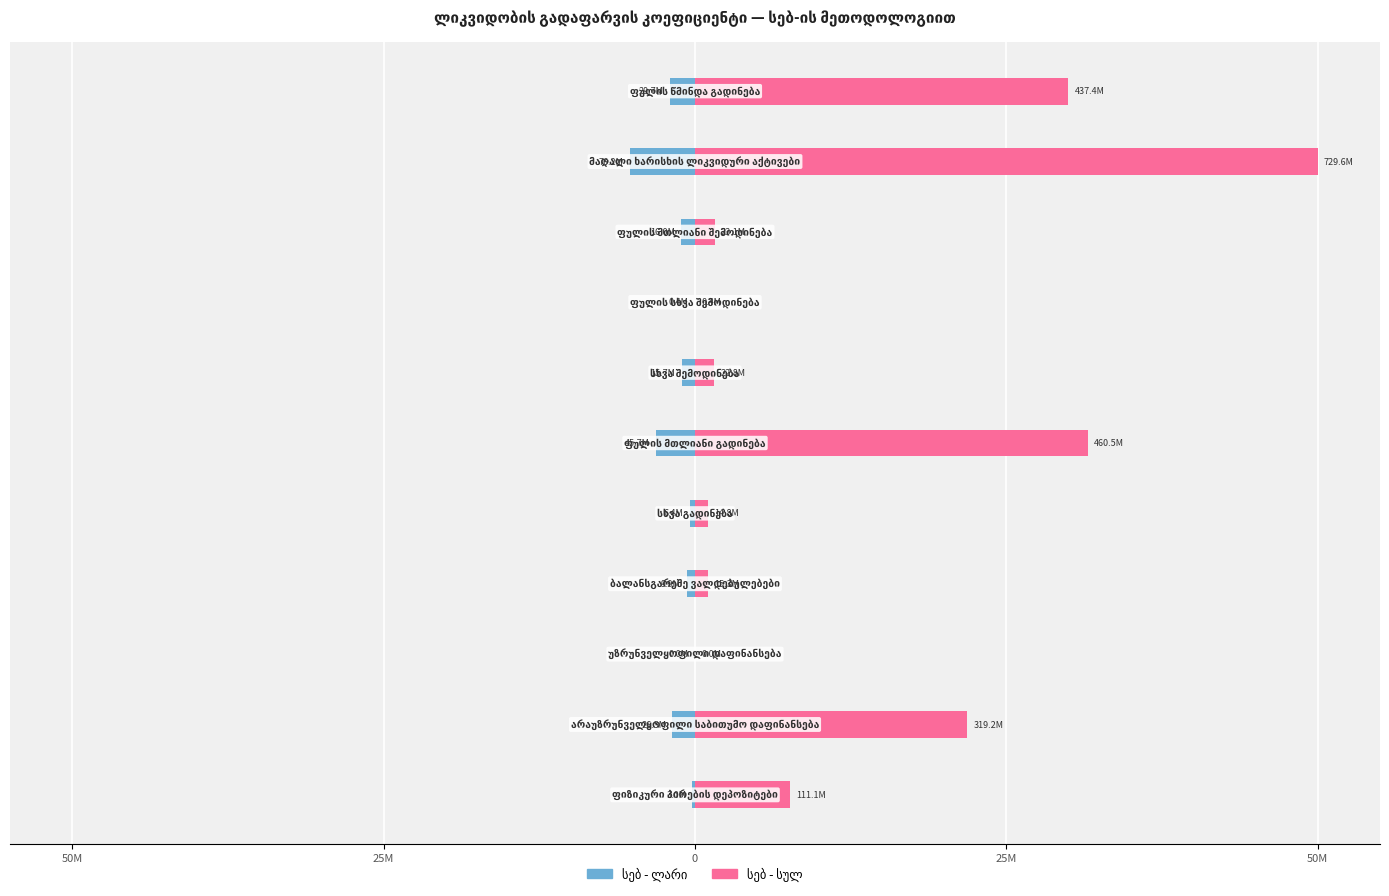

What is the value of the სებ - ლარი bar at the 4th from the left?

-1.8